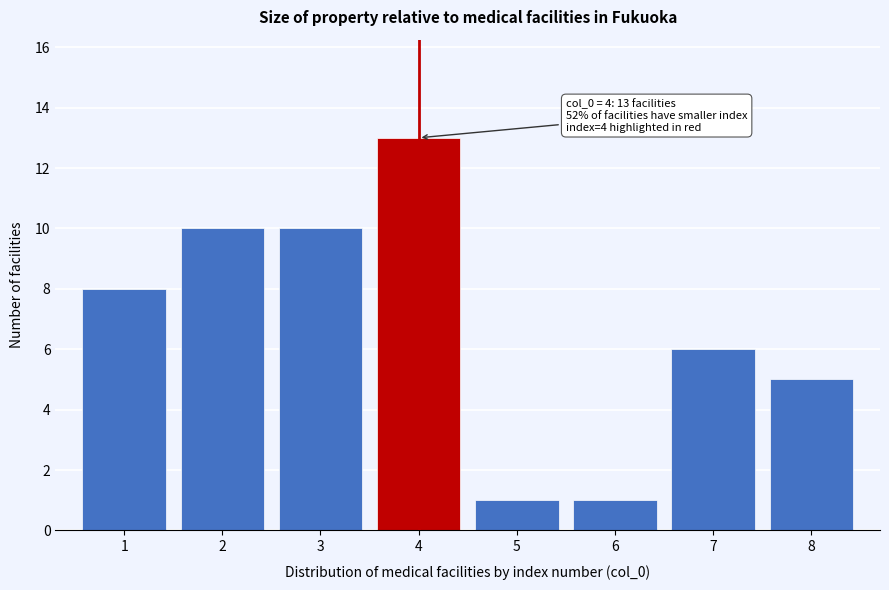

Reading left to right, extract all data points from this chart.

8	10	10	13	1	1	6	5